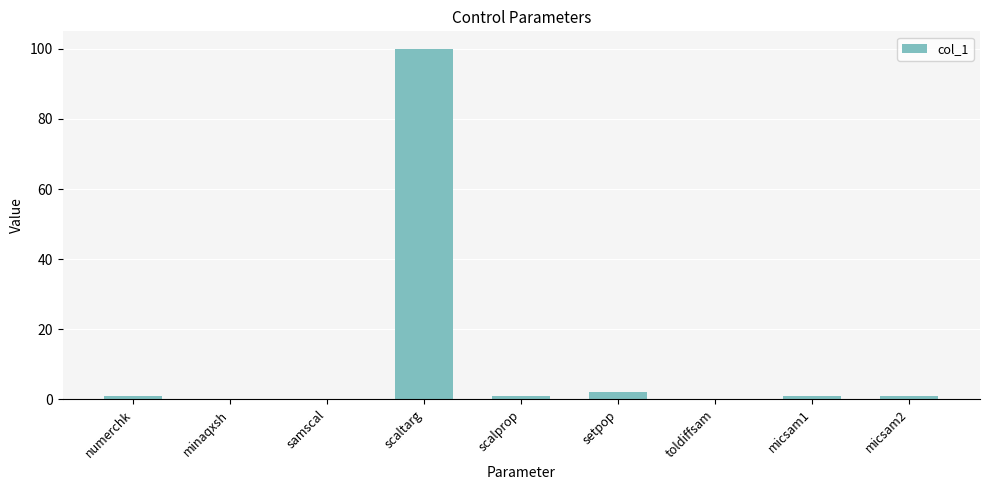

What is the sum of all values?

106.1